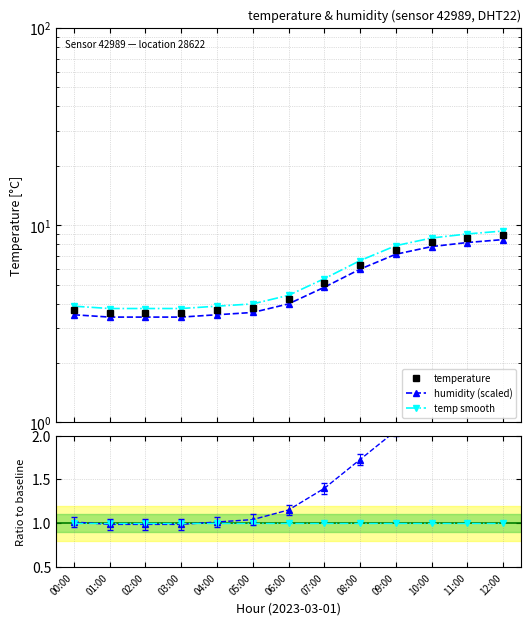

What position from the left is 12:00?

13